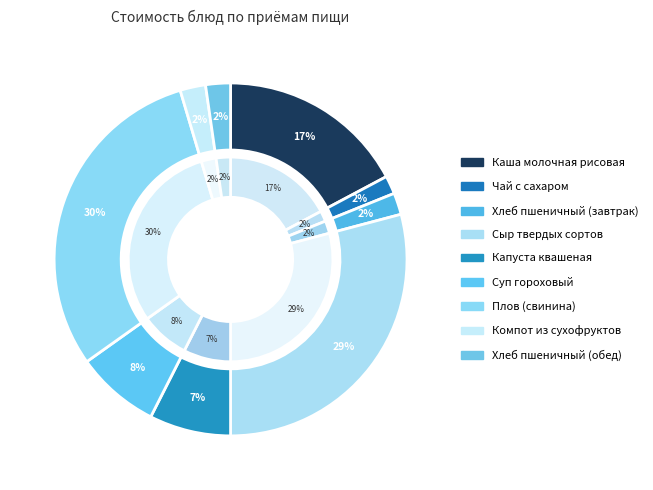

The Чай с сахаром slice represents 2% of the pie. True or false?

True